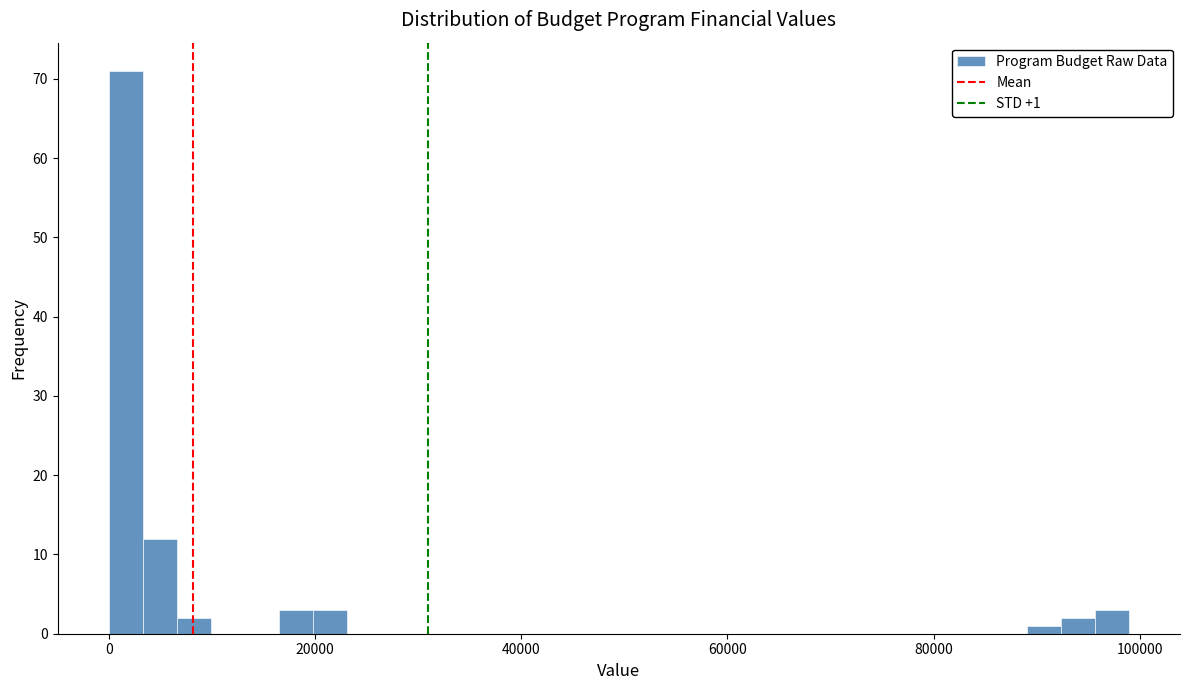

Read against the x-axis, roughly where is the centre of the tallest bar?

2000